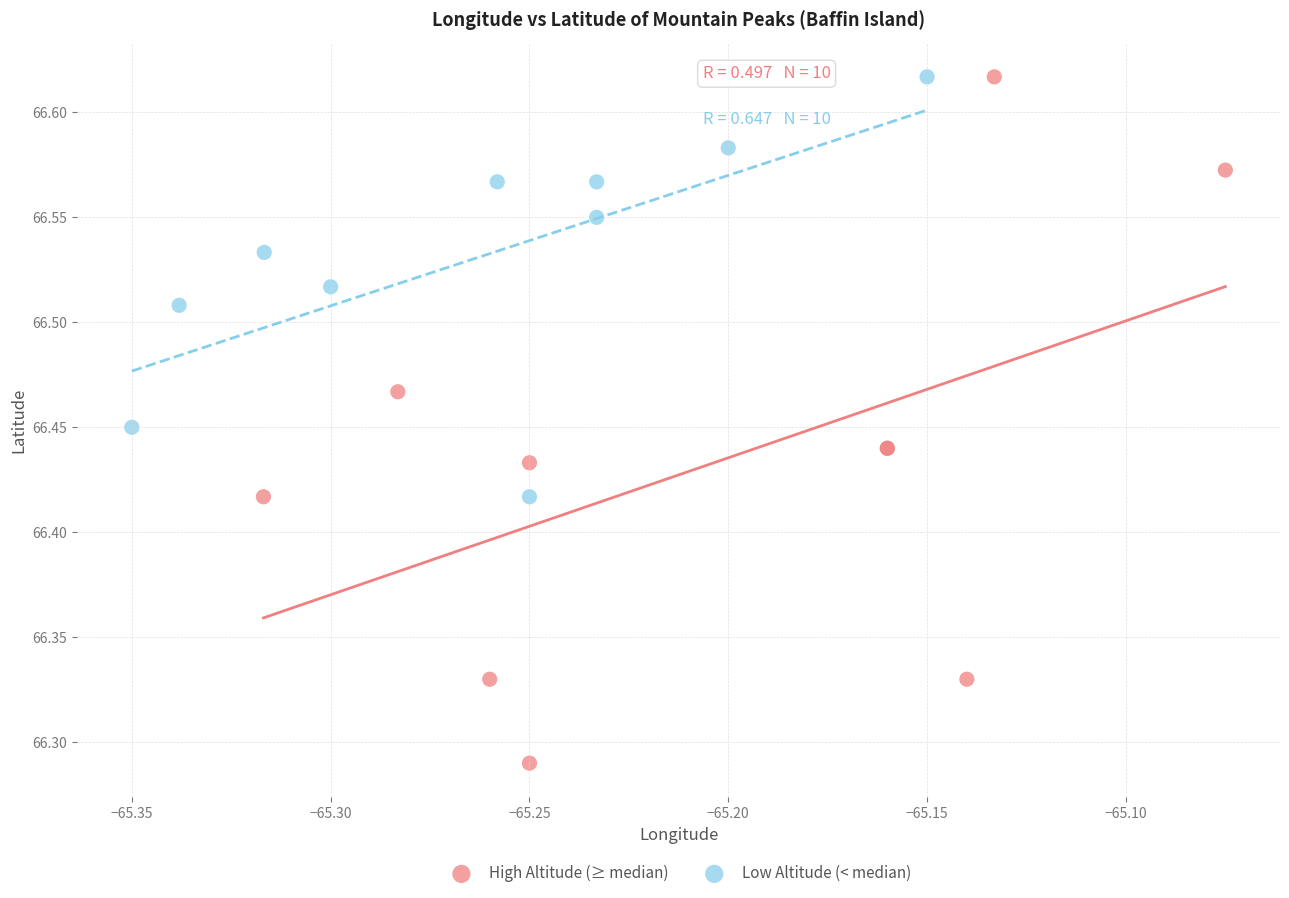

What are all the series names shown in the legend?

High Altitude (≥ median), Low Altitude (< median)